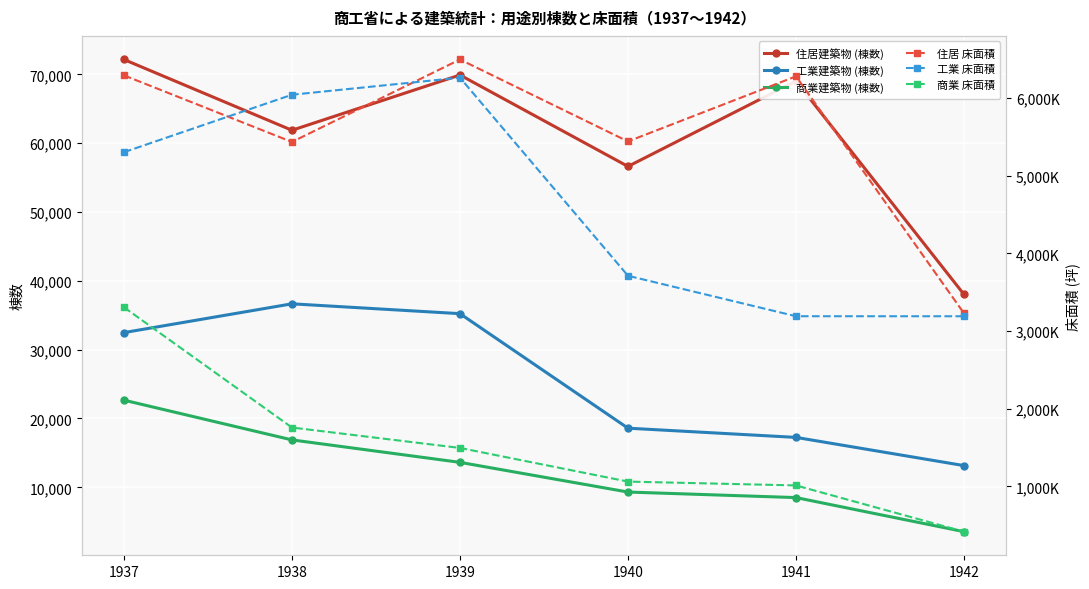

Is this an area chart (filled region under the line)?

No